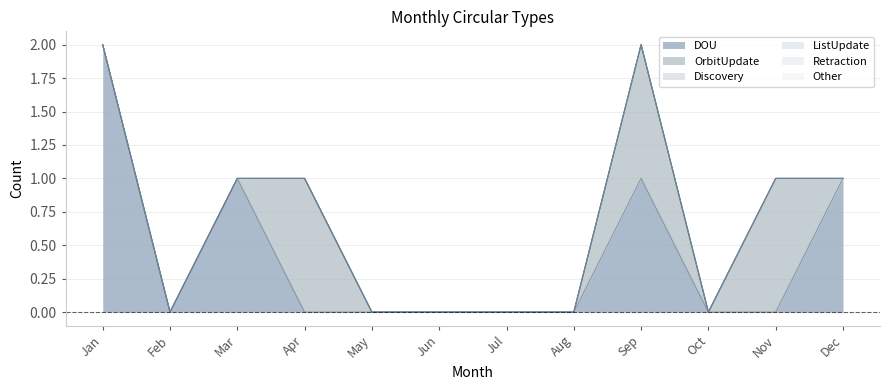

List the labels in order of Discovery value, smallest first.

Jan, Feb, Mar, Apr, May, Jun, Jul, Aug, Sep, Oct, Nov, Dec